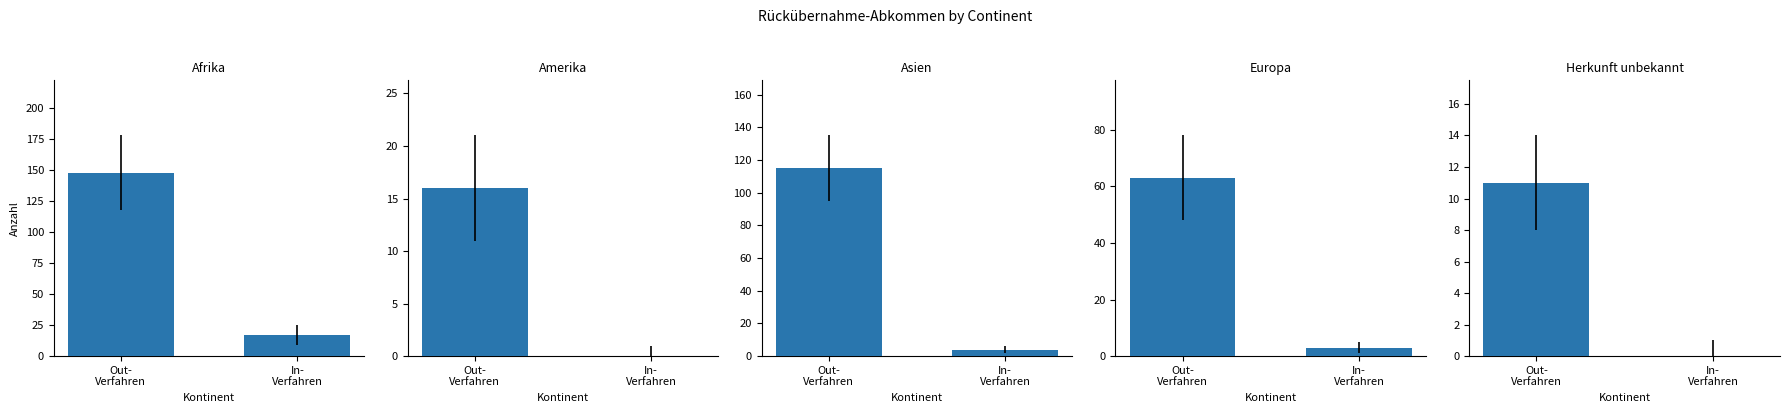

Which series has the largest range (max minus min)?

Afrika